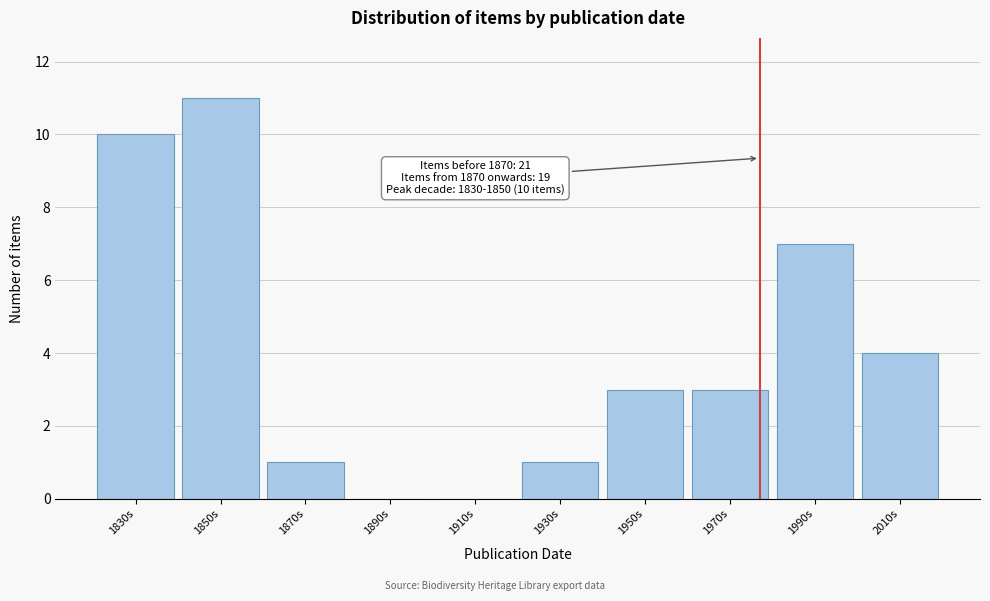

Reading left to right, transcribe all the data shown in this chart.

1830s=10	1850s=11	1870s=1	1890s=0	1910s=0	1930s=1	1950s=3	1970s=3	1990s=7	2010s=4